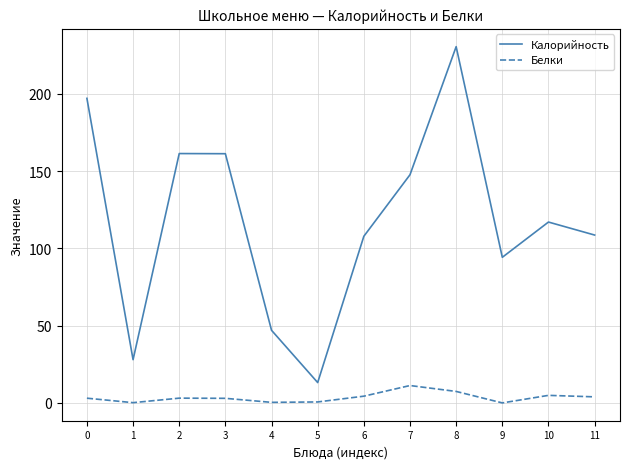

What is the maximum value shown in the chart?

230.4